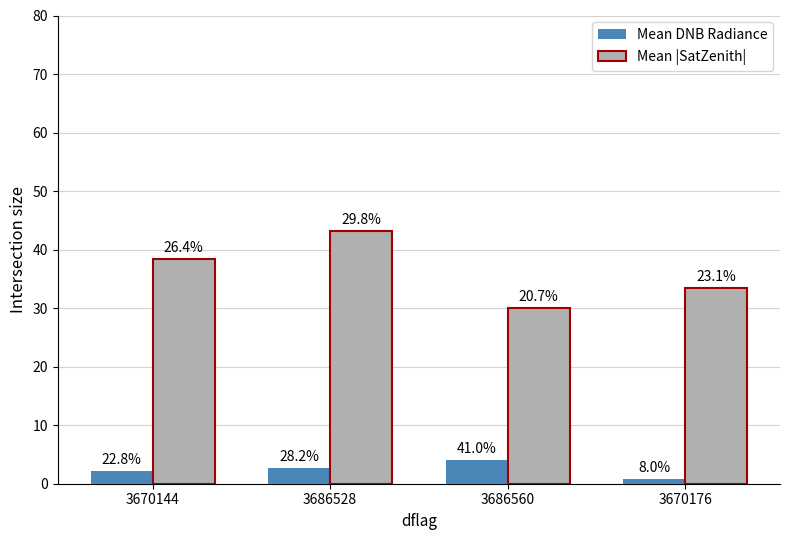

Are the bars grouped side by side (vs. stacked)?

Yes